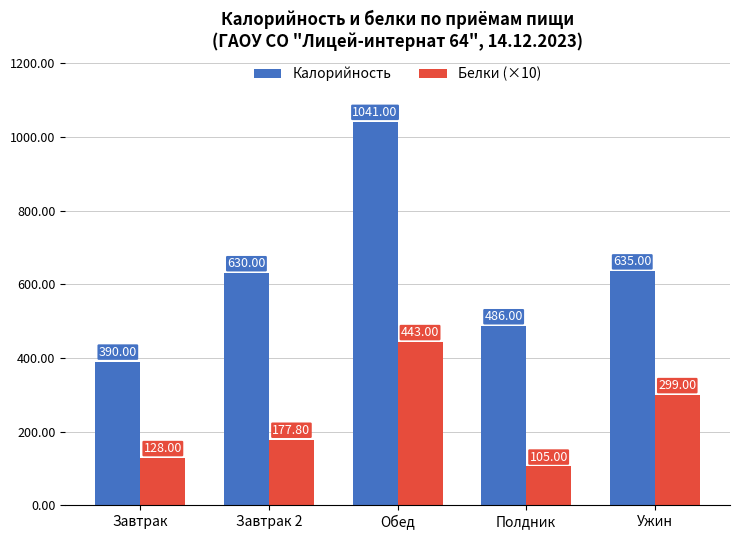

Are the bars horizontal?

No